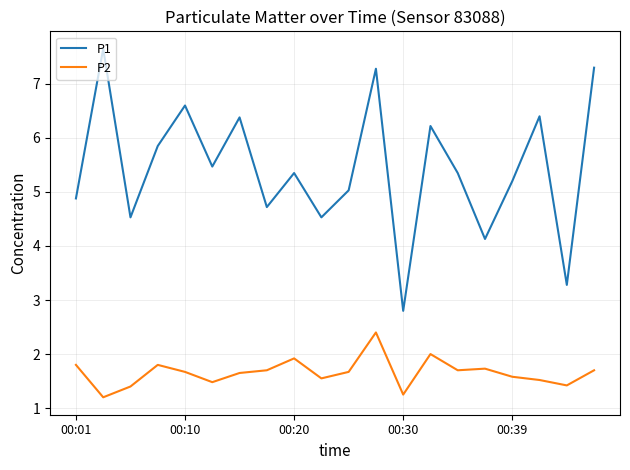

Rank the series by their maximum value, from highest to lowest.

P1, P2